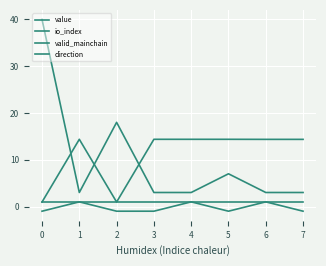

What is the value of the direction point at the 8th from the left?

-1.0